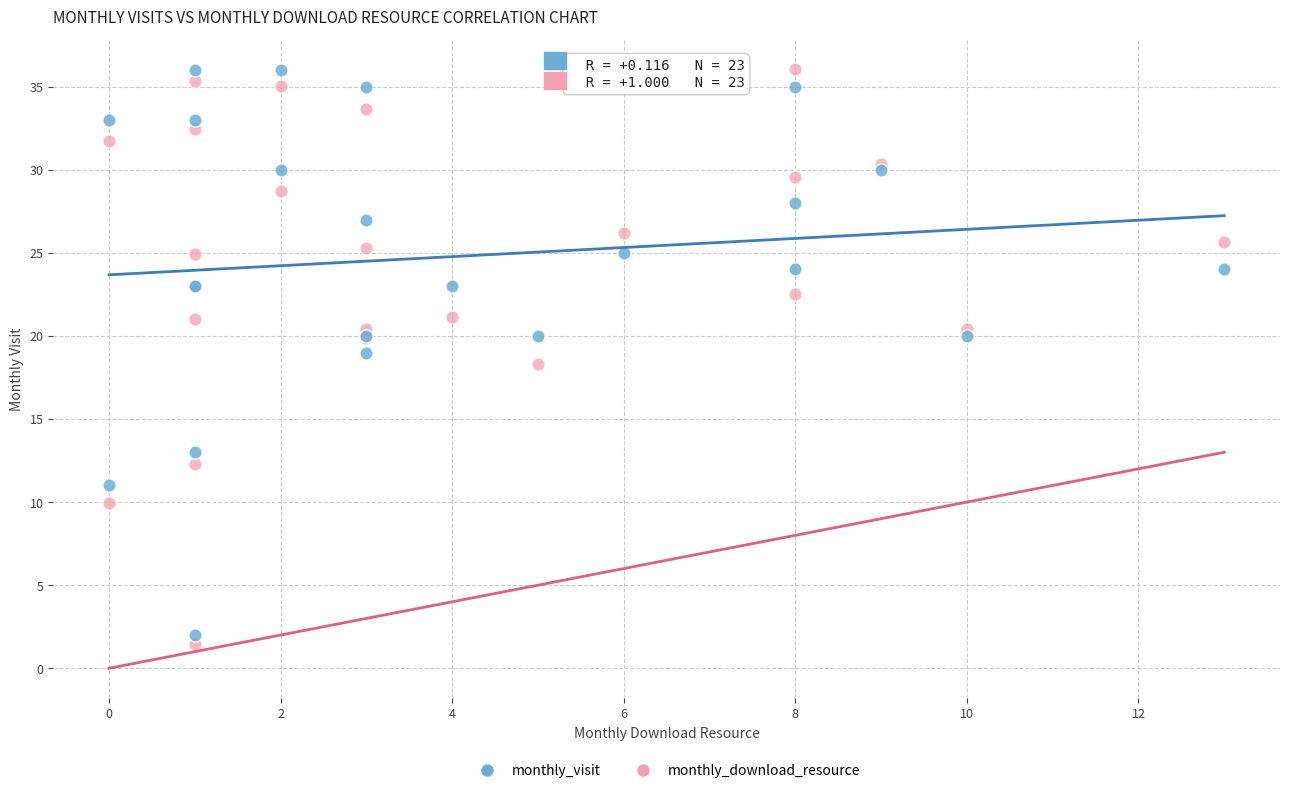

Which series contains the highest Y value?

monthly_download_resource